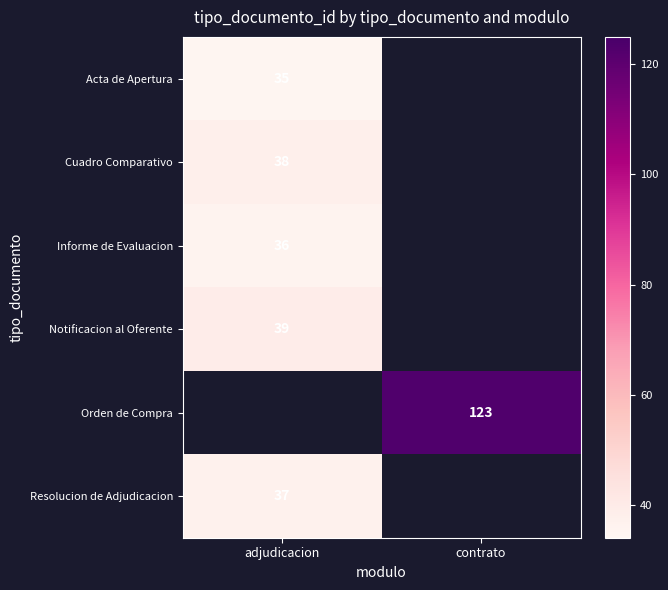

Which label corresponds to the largest value in the chart?

contrato